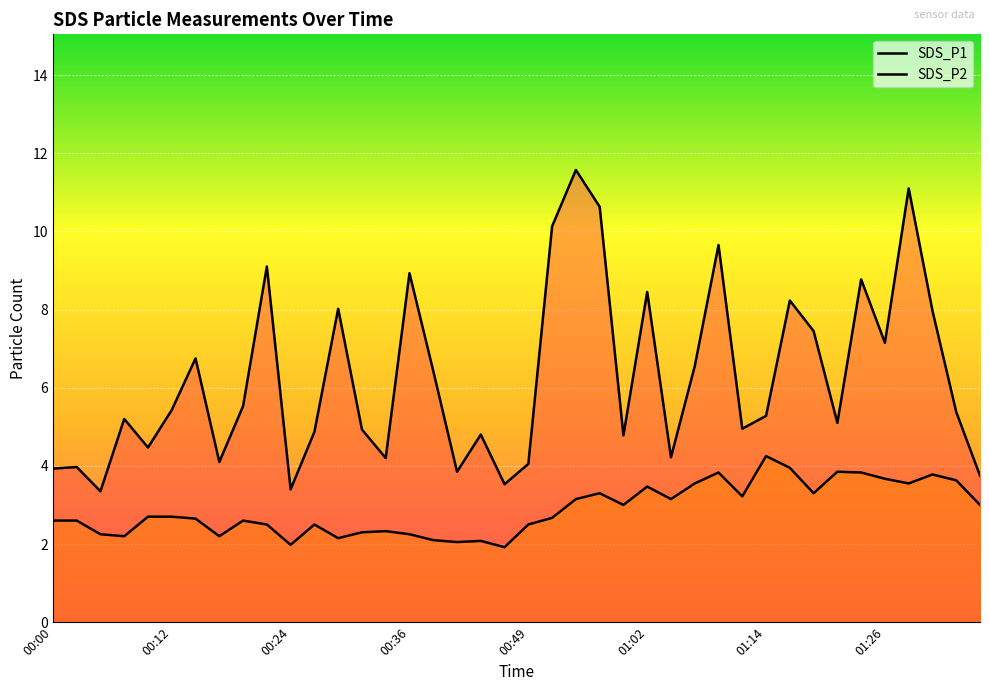

How many values in the SDS_P1 series exceed 5?

23